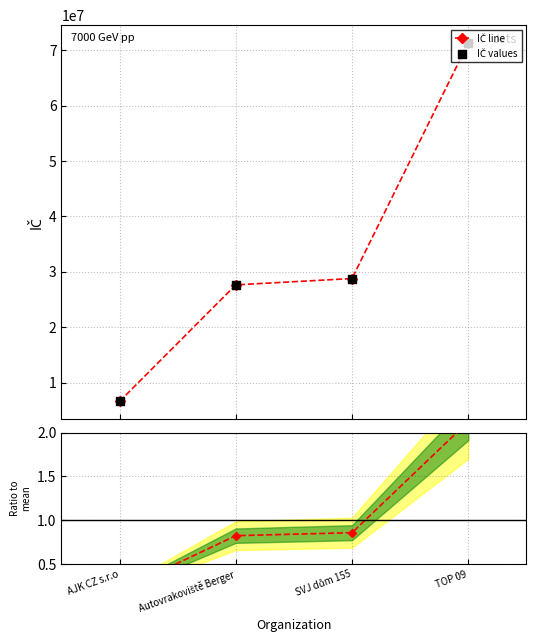

Which series has the widest spread of Y values?

IČ line